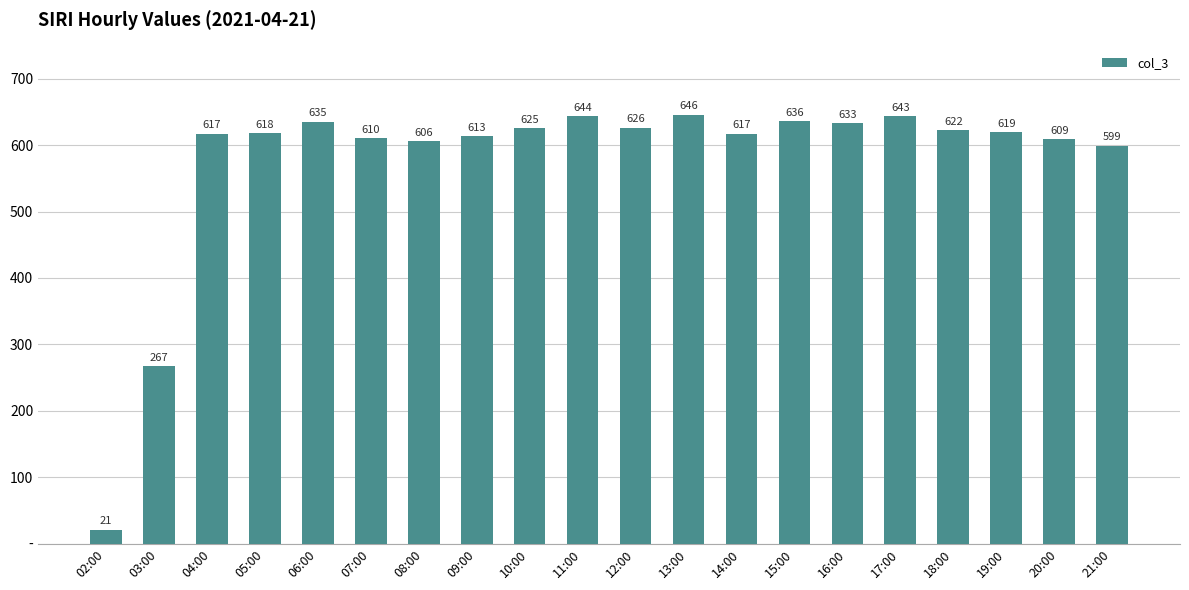

What is the sum of all values?

11506